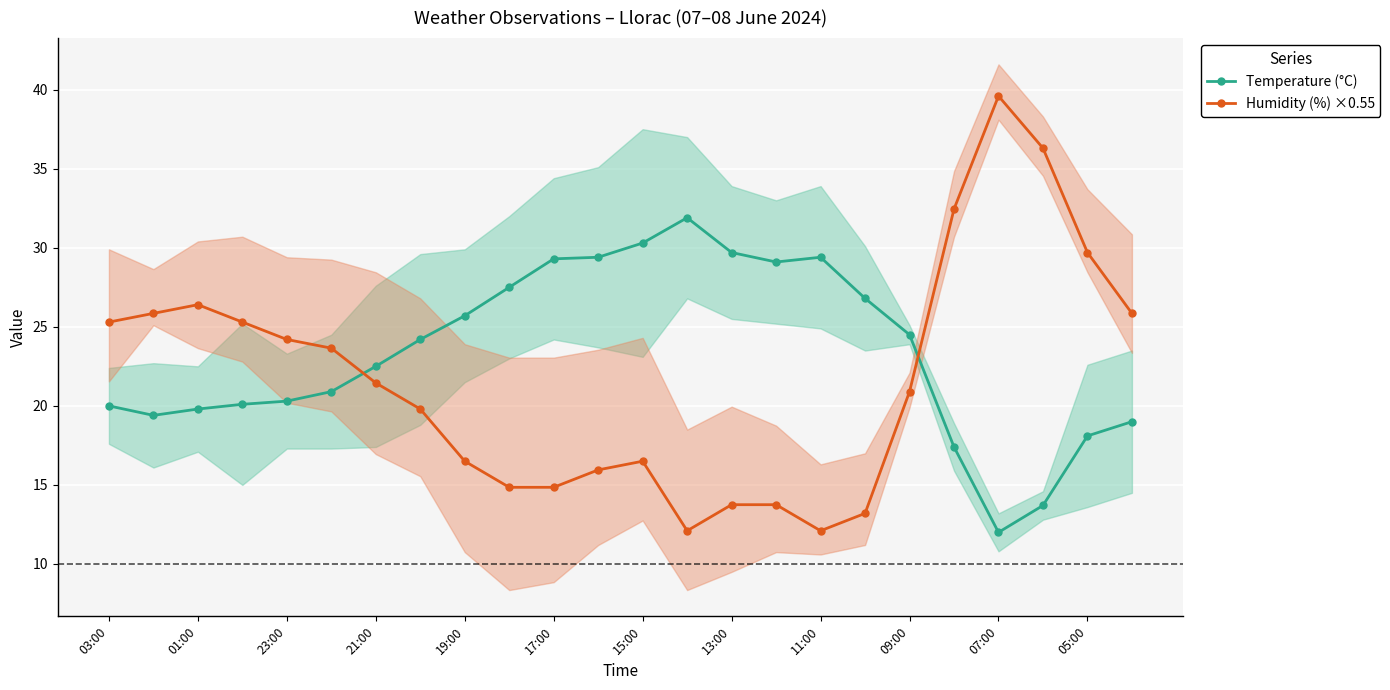

In Humidity (%) ×0.55, how many points are higher than both neighbors (excluding endpoints)?

3